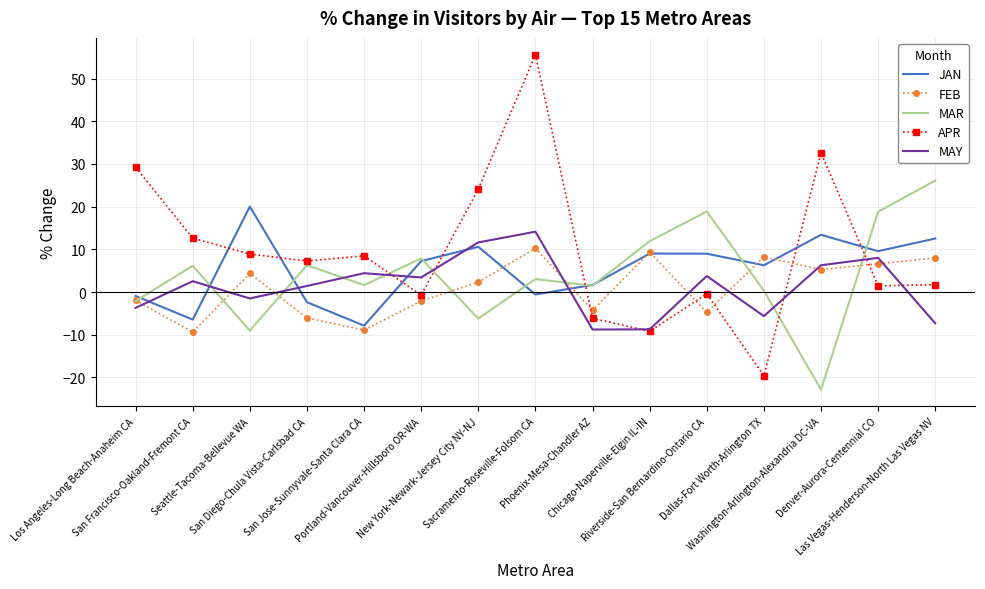

Which series has the widest spread of values?

APR